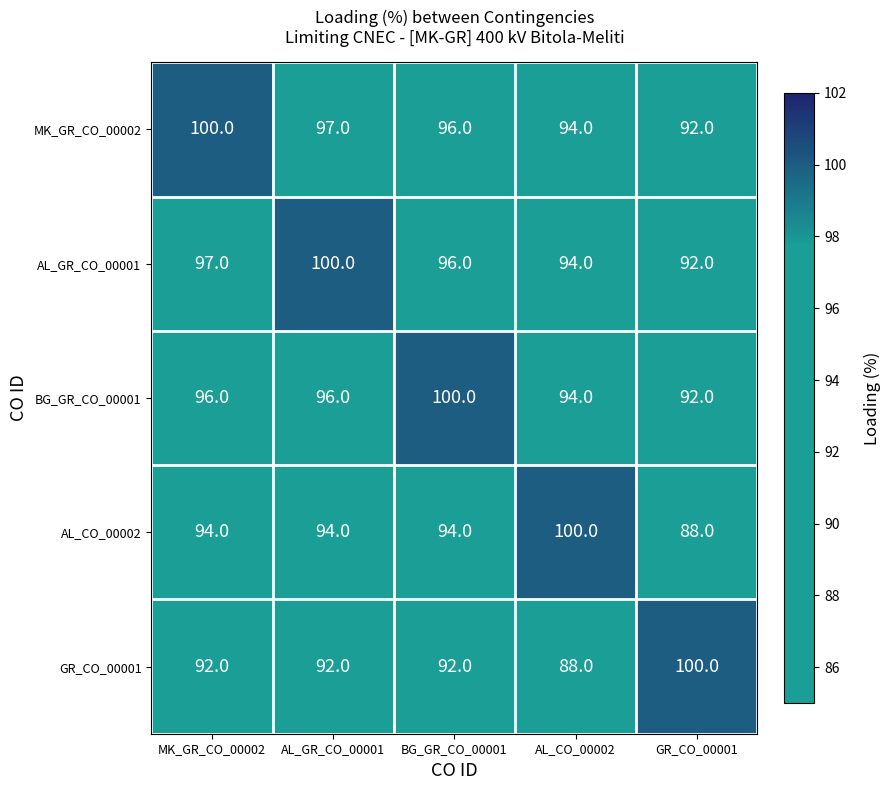

How many data points in MK_GR_CO_00002 are less than 96?

2